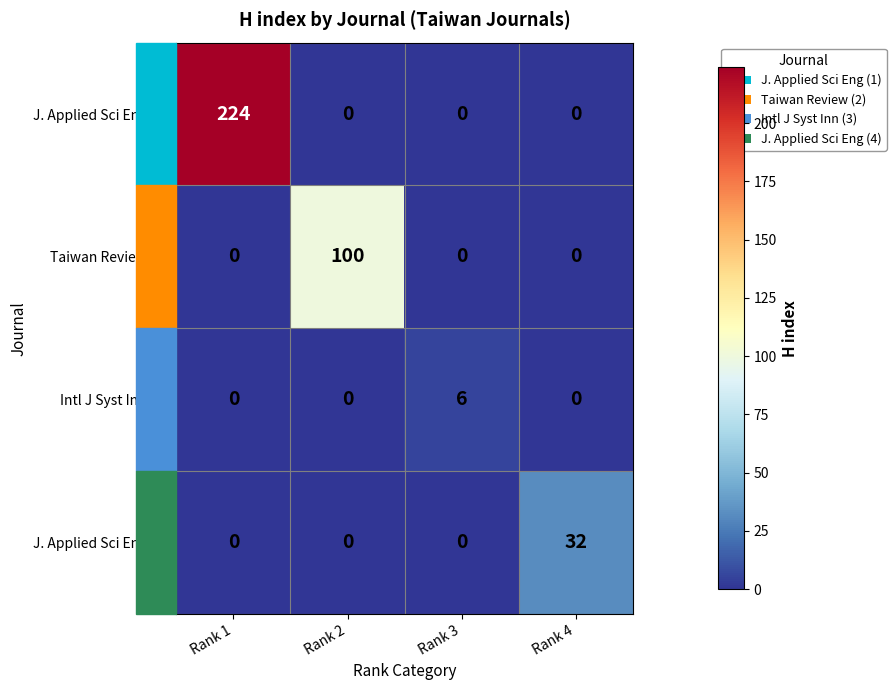

What is the maximum value shown in the chart?

224